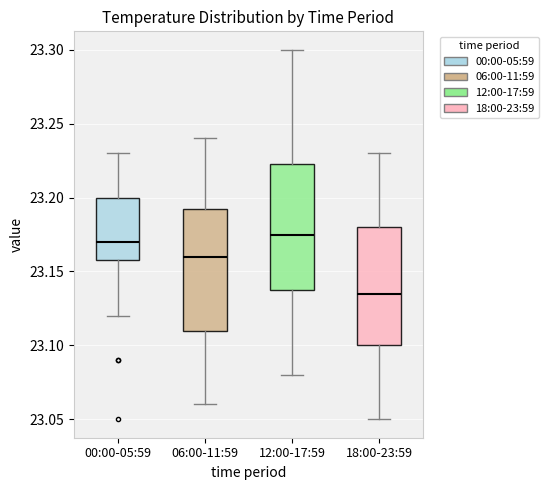

Reading left to right, transcribe this box plot: for each box, give where its median line is, the range the box spans, and where its two whiskers end, as read against the y-axis. The values are not printed on the chart, so give them approximately, as read against the axis.

00:00-05:59: median 23.170, box 23.160 to 23.200, whiskers 23.120 to 23.230
06:00-11:59: median 23.160, box 23.110 to 23.195, whiskers 23.060 to 23.240
12:00-17:59: median 23.175, box 23.140 to 23.225, whiskers 23.080 to 23.300
18:00-23:59: median 23.135, box 23.100 to 23.180, whiskers 23.050 to 23.230